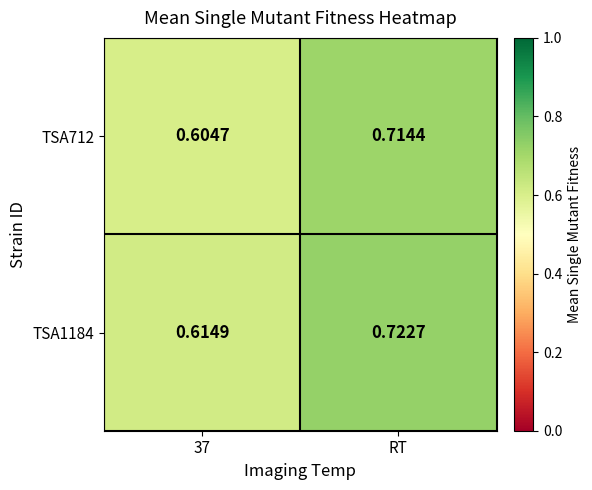

At which category is the sum across all series the highest?

RT